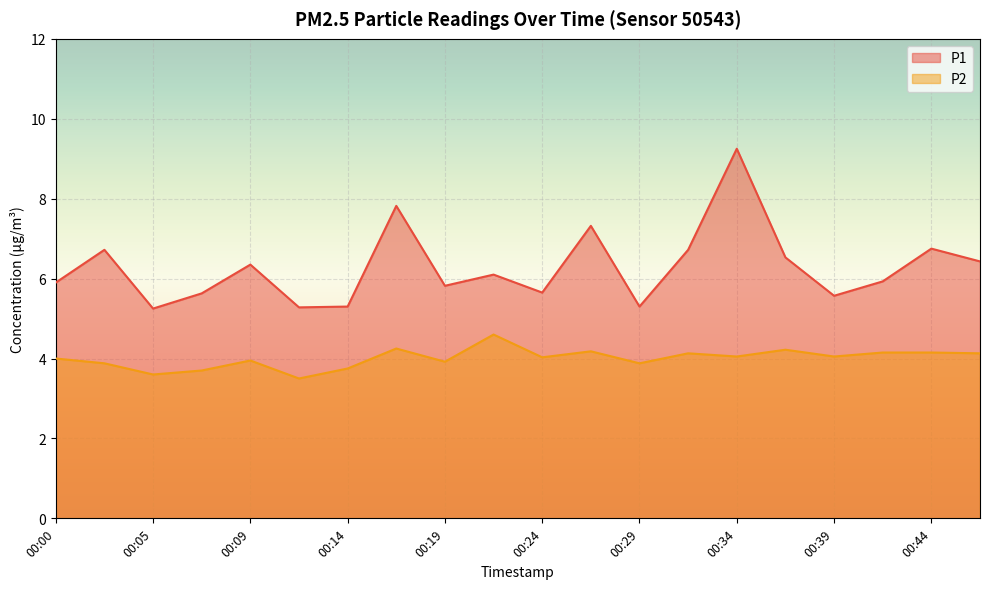

Between 00:05 and 00:39, which series saw the biggest shift?

P2